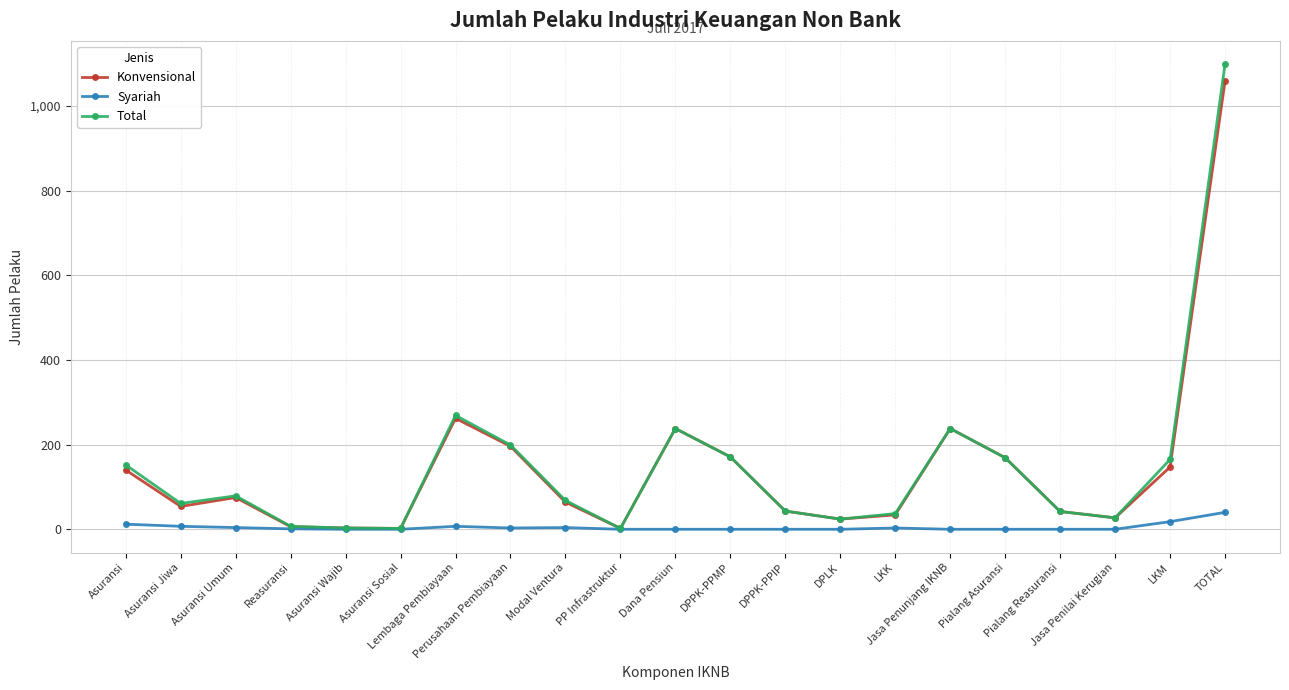

What is the maximum value for Total?

1099